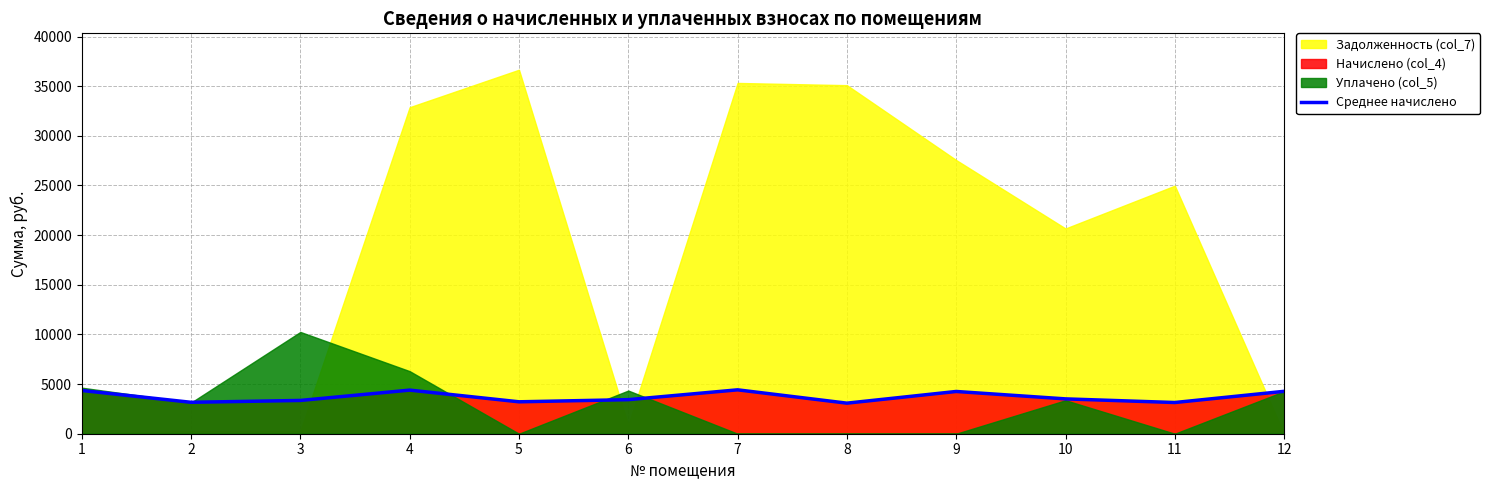

The value of Среднее начислено at 2 is 1067.6. True or false?

False